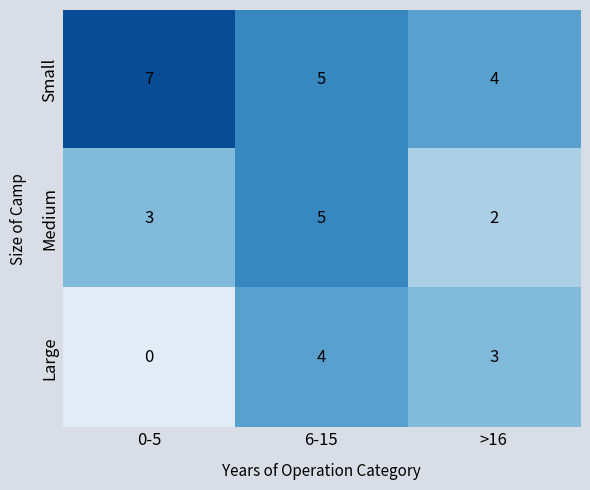

What is the difference between the maximum and minimum values in the Small series?

3